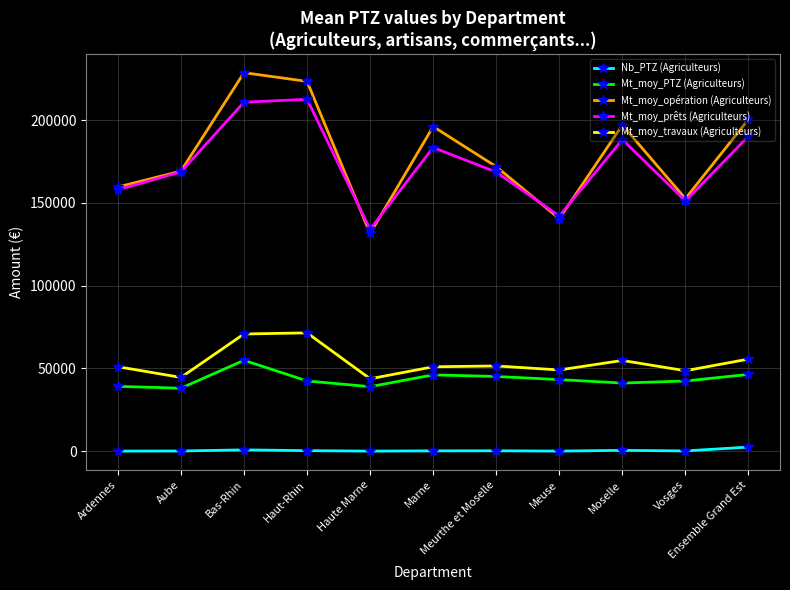

Is the value of Nb_PTZ (Agriculteurs) at Meurthe et Moselle greater than the value of Mt_moy_PTZ (Agriculteurs) at Ardennes?

No